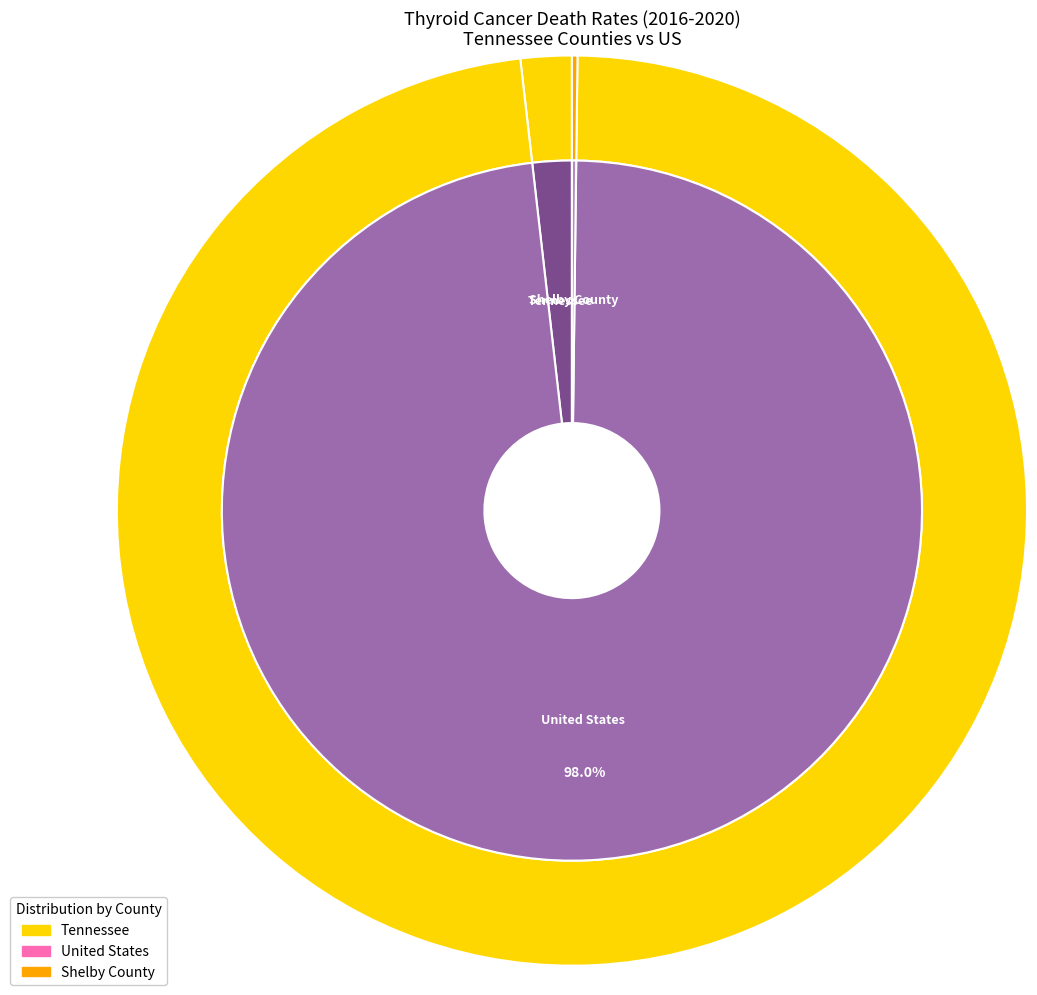

What is the smallest slice in the pie chart?

Shelby County